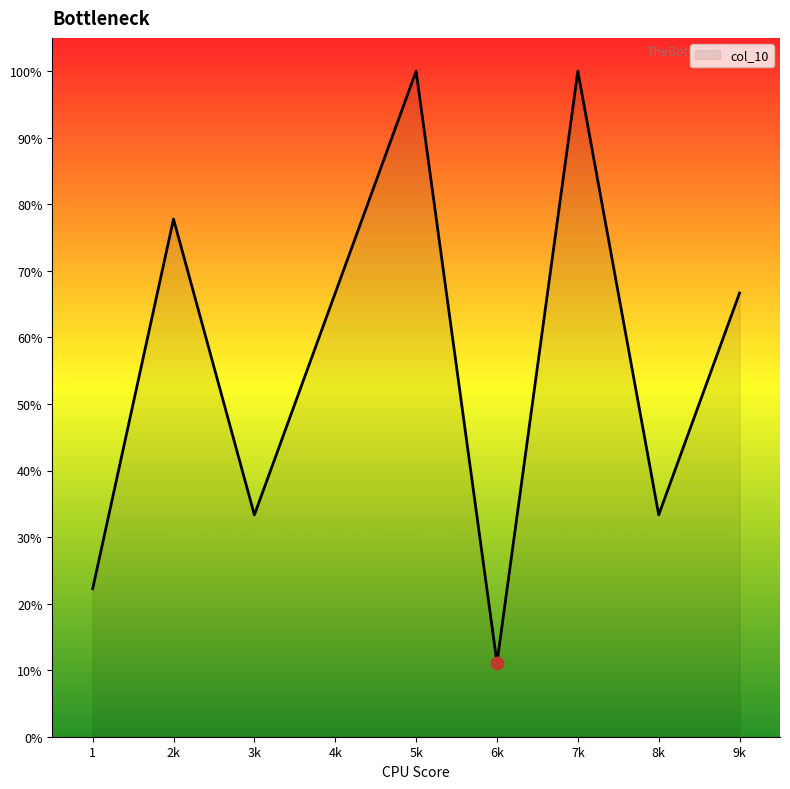

What is the ratio of the value at 3k to the value at 4k?

0.5